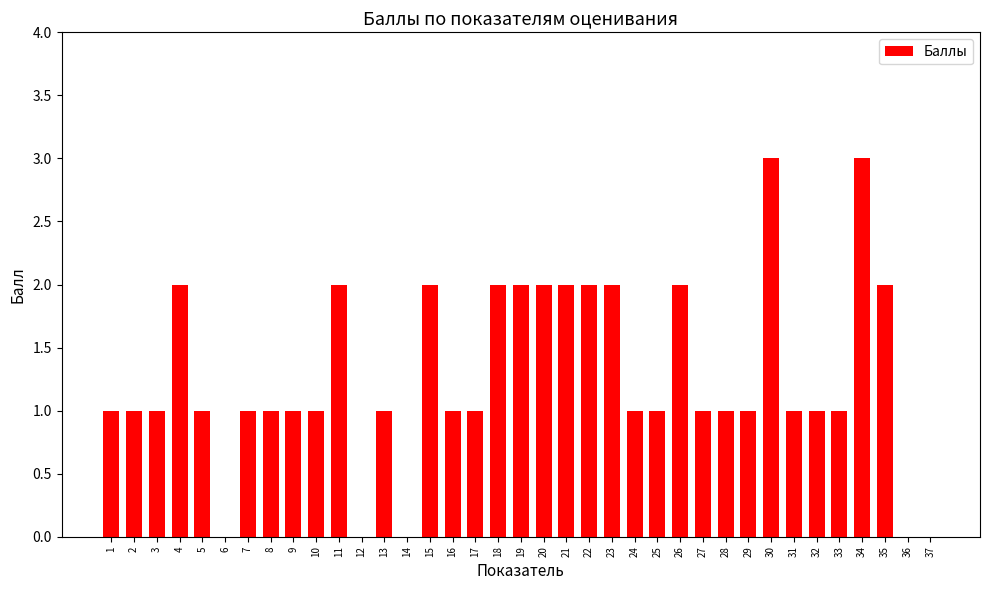

What is the sum of all values?

47